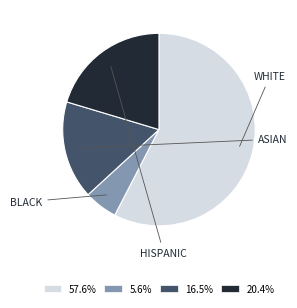

Is there a majority slice in this chart?

Yes